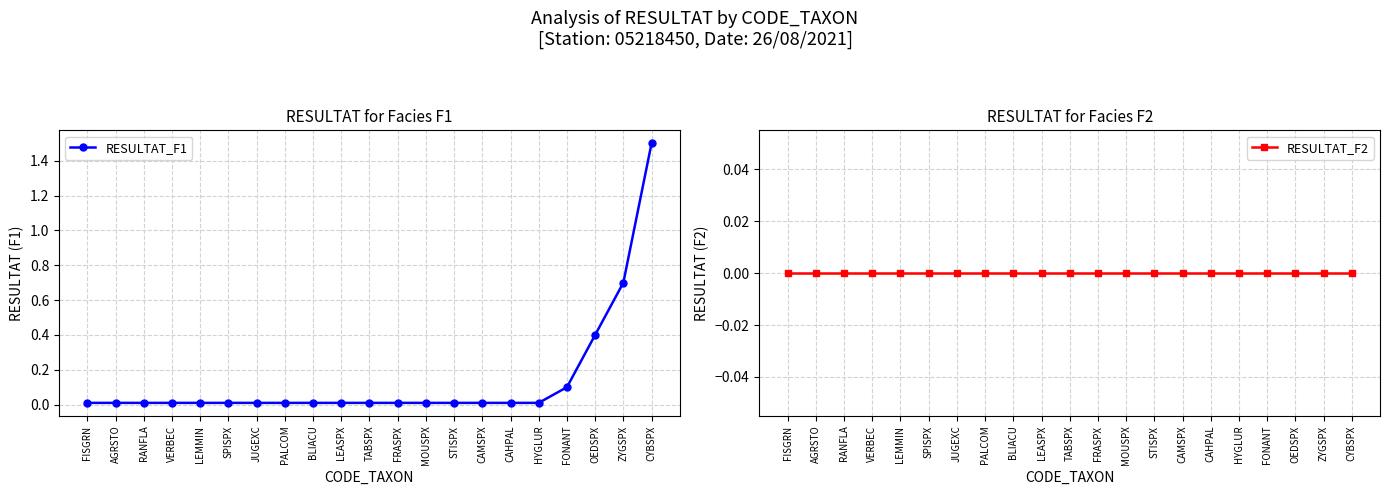

Reading right to left, list all the values displayed in this chart.

RESULTAT_F1: CYBSPX=1.5	ZYGSPX=0.7	OEDSPX=0.4	FONANT=0.1	HYGLUR=0.0	CAHPAL=0.0	CAMSPX=0.0	STISPX=0.0	MOUSPX=0.0	FRASPX=0.0	TABSPX=0.0	LEASPX=0.0	BLIACU=0.0	PALCOM=0.0	JUGEXC=0.0	SPISPX=0.0	LEMMIN=0.0	VERBEC=0.0	RANFLA=0.0	AGRSTO=0.0	FISGRN=0.0
RESULTAT_F2: CYBSPX=0.0	ZYGSPX=0.0	OEDSPX=0.0	FONANT=0.0	HYGLUR=0.0	CAHPAL=0.0	CAMSPX=0.0	STISPX=0.0	MOUSPX=0.0	FRASPX=0.0	TABSPX=0.0	LEASPX=0.0	BLIACU=0.0	PALCOM=0.0	JUGEXC=0.0	SPISPX=0.0	LEMMIN=0.0	VERBEC=0.0	RANFLA=0.0	AGRSTO=0.0	FISGRN=0.0